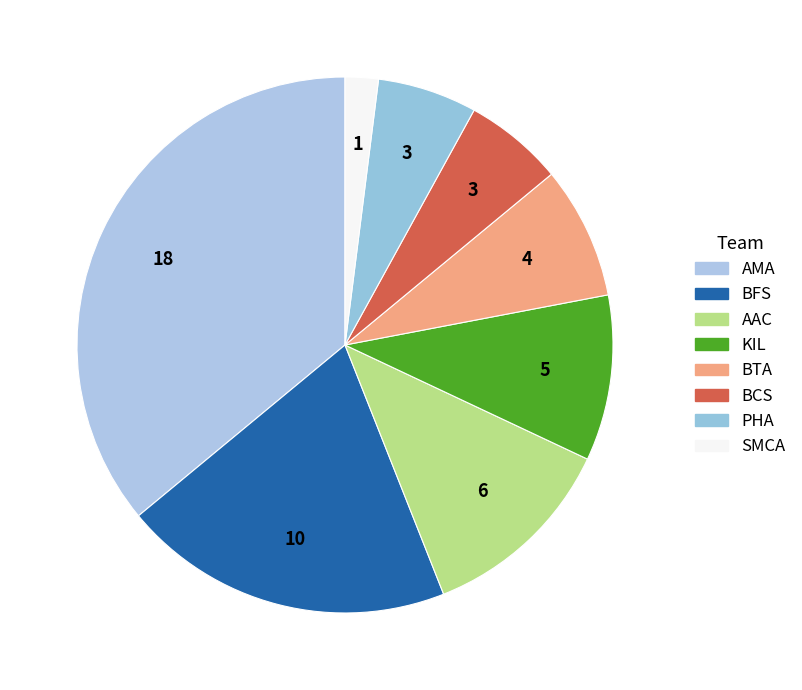

Count the number of slices in the pie.

8